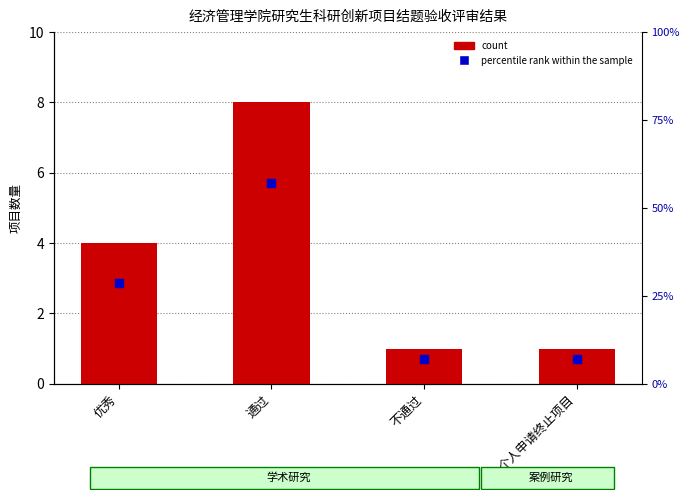

At which category is the sum across all series the highest?

通过